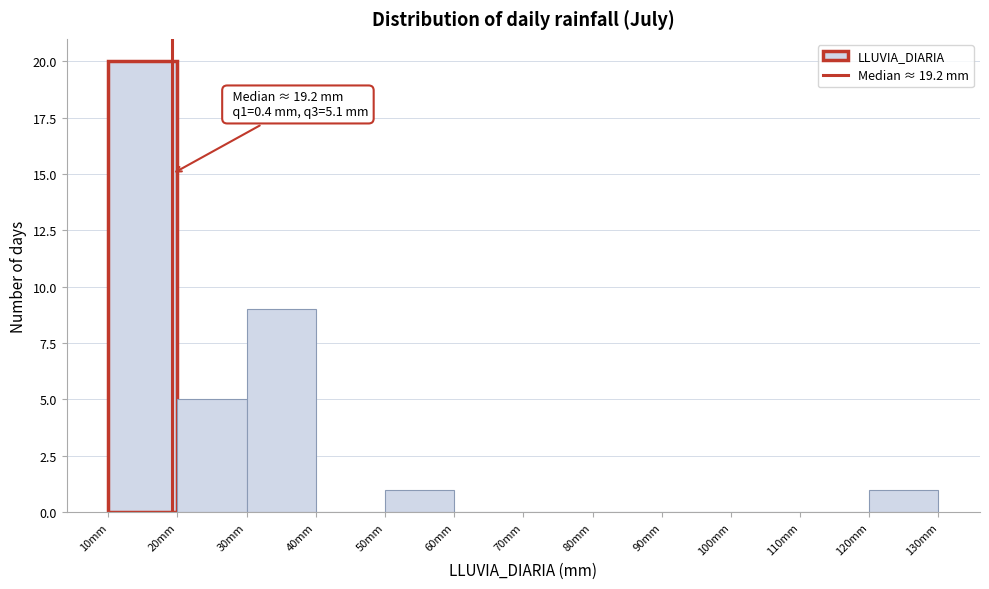

Over which range of the x-axis is the bar tallest?

10 to 20